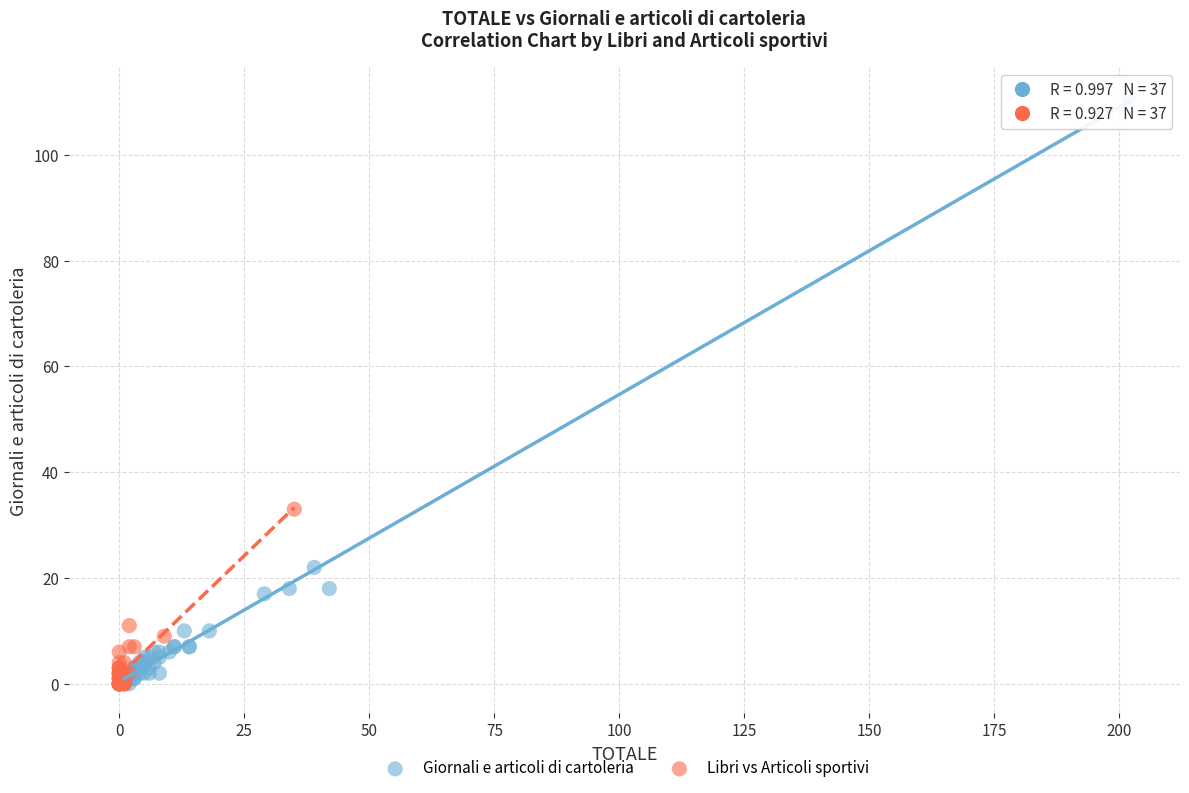

Which series has the widest spread of Y values?

Giornali e articoli di cartoleria